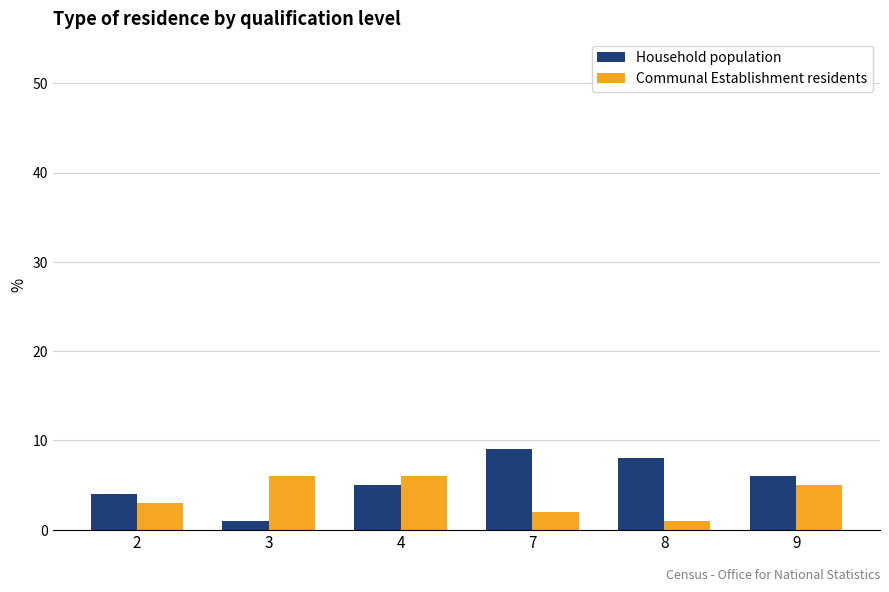

What is the value of the Communal Establishment residents bar at the 2nd from the left?

6